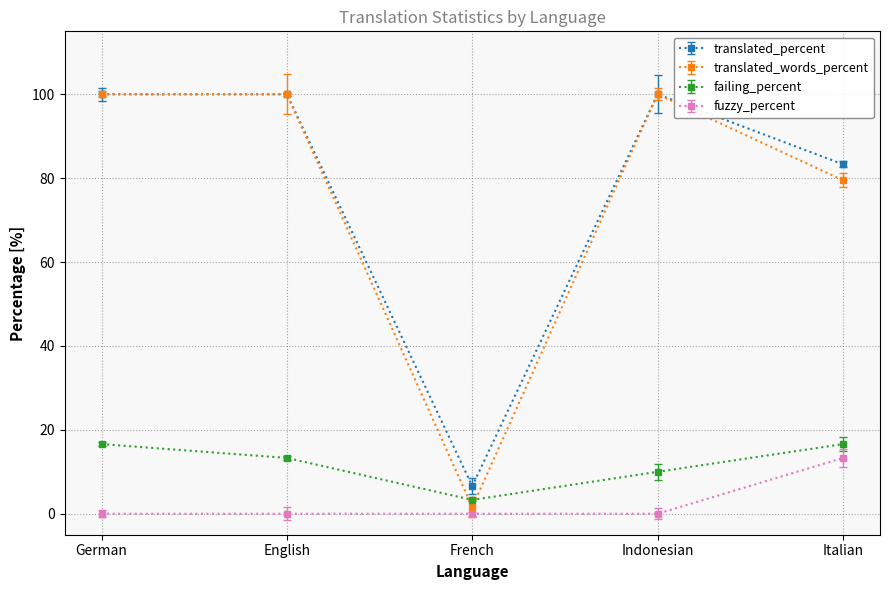

How many lines are shown in the chart?

4